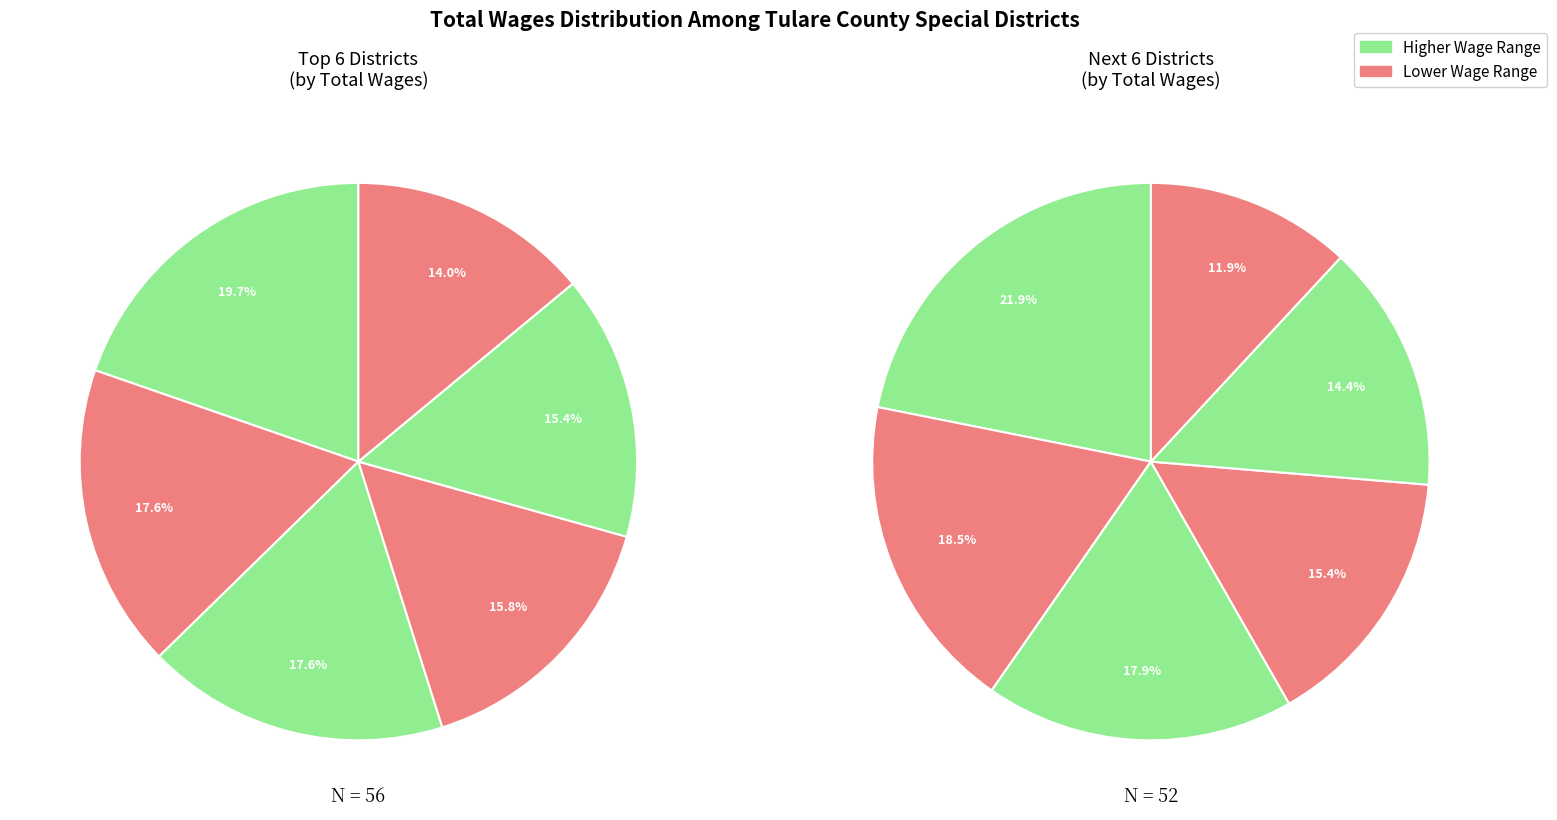

What percentage is the Pixley Public Utility District slice, to the nearest percent?

11%